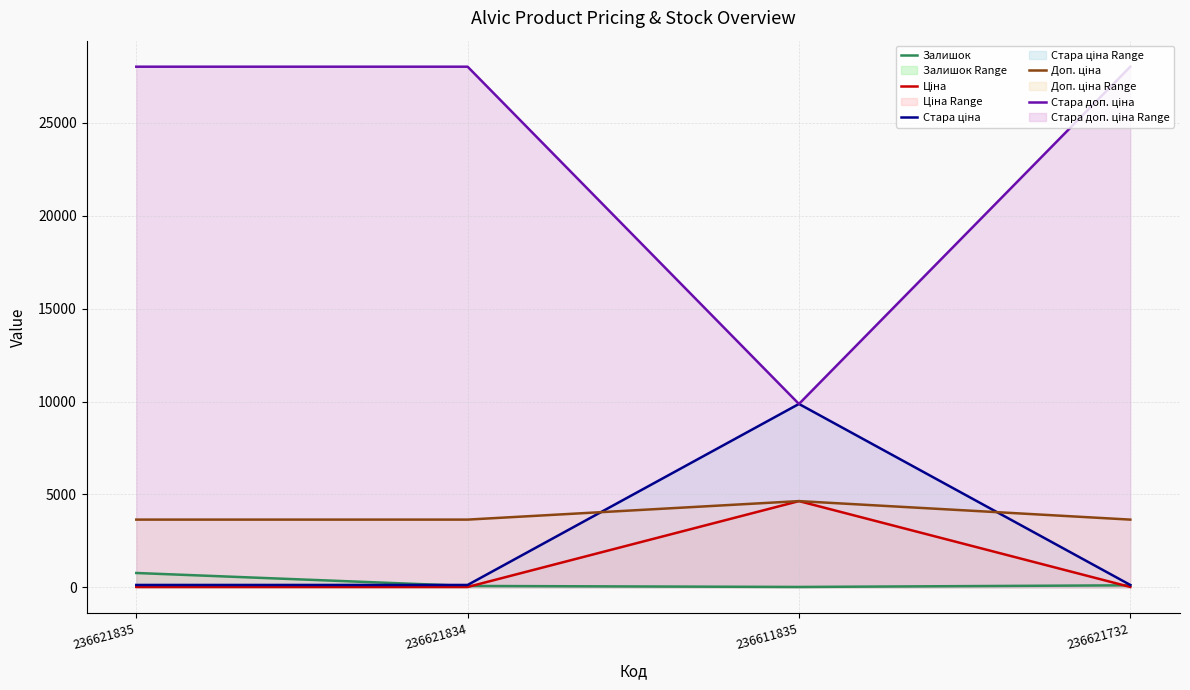

True or false: Стара доп. ціна has more than 0 points higher than both neighbors.

False